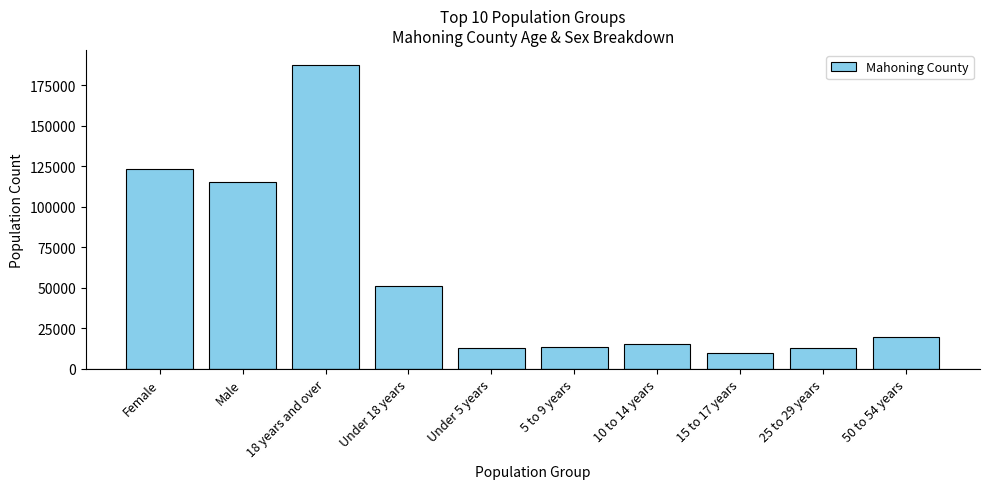

What is the difference between the maximum and minimum values?

177665